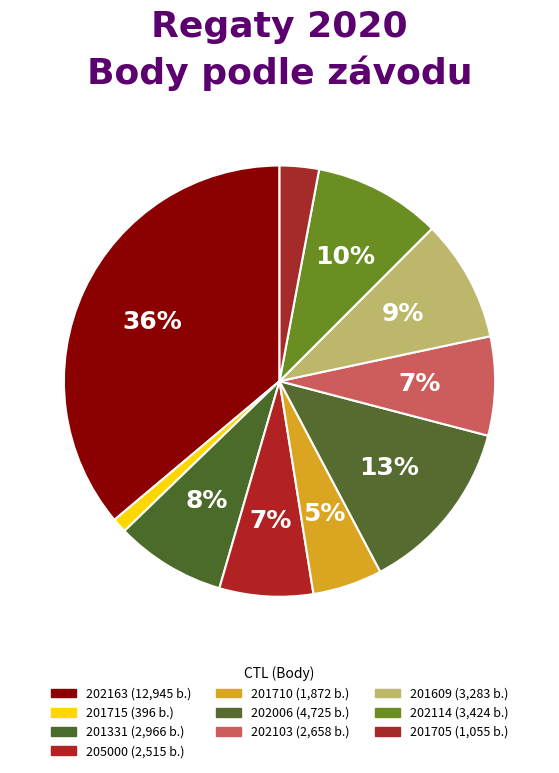

The 201331 slice represents 8% of the pie. True or false?

True